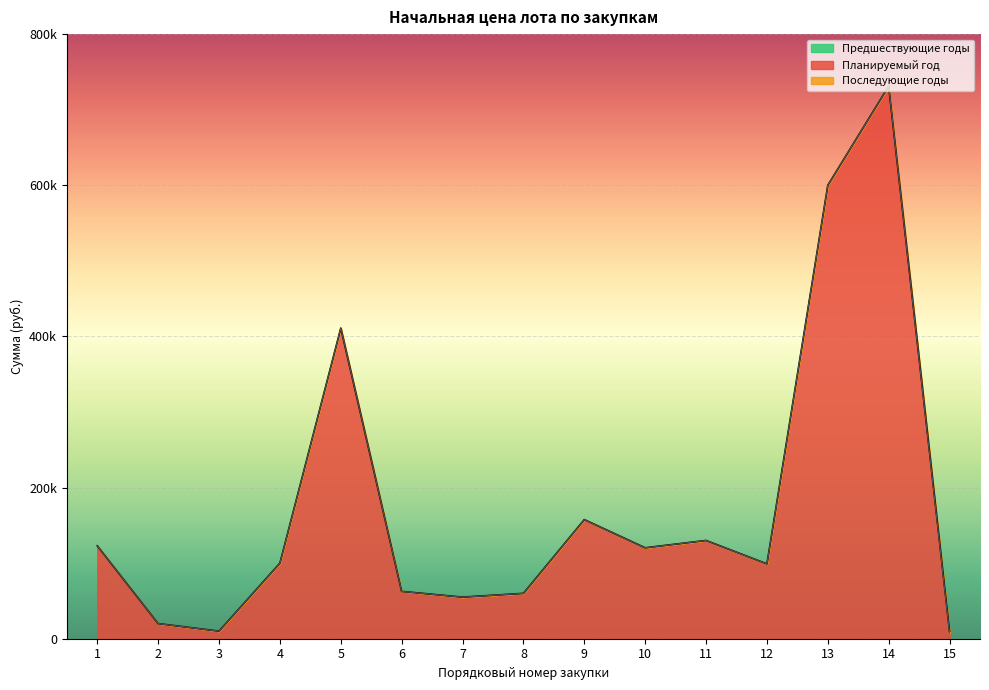

What is the difference between the maximum and minimum values in the Планируемый год series?

723743.3